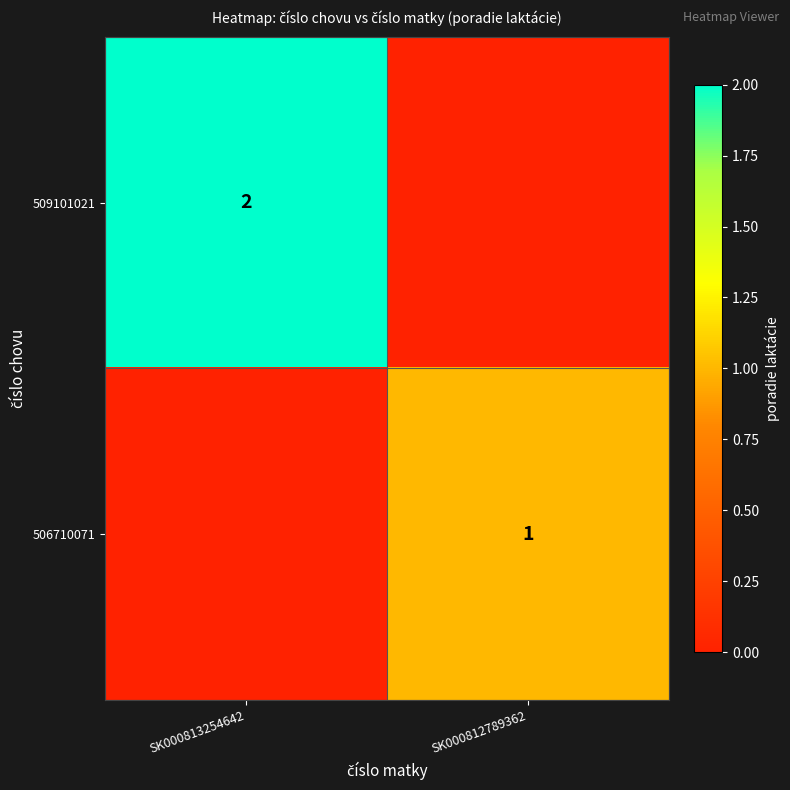

Is it true that 506710071 equals 1 at SK000812789362?

True